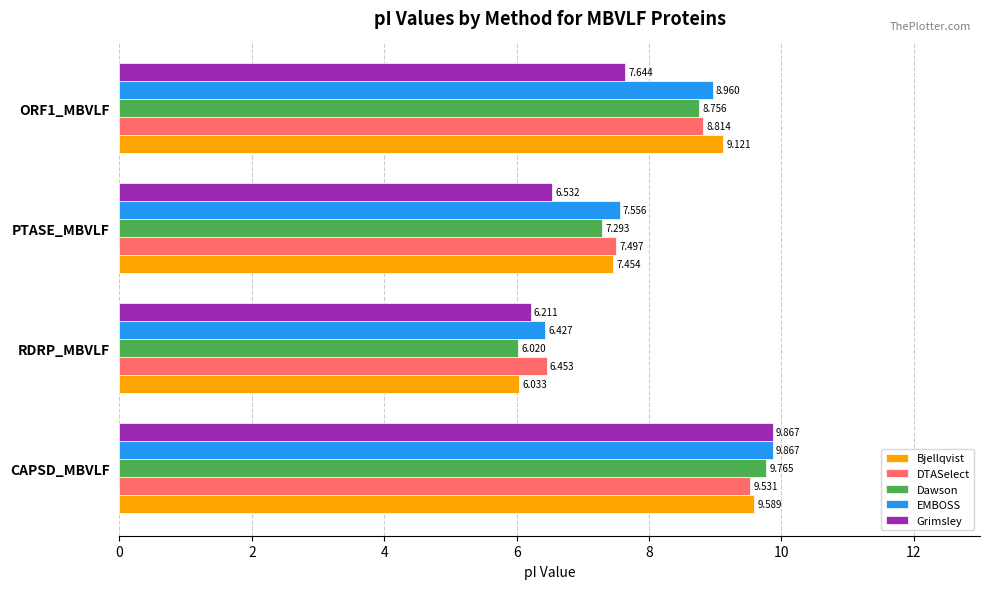

Which series has the largest total across all categories?

EMBOSS